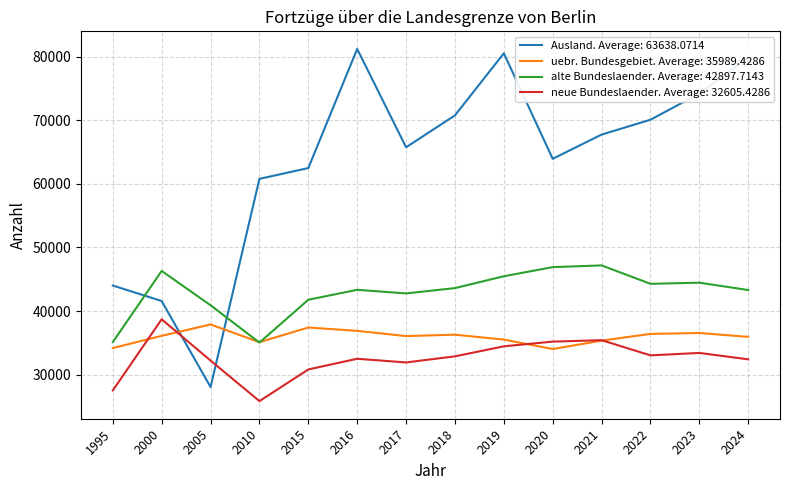

At 2019, list the series in order from smallest to largest.

neue Bundeslaender. Average: 32605.4286, uebr. Bundesgebiet. Average: 35989.4286, alte Bundeslaender. Average: 42897.7143, Ausland. Average: 63638.0714